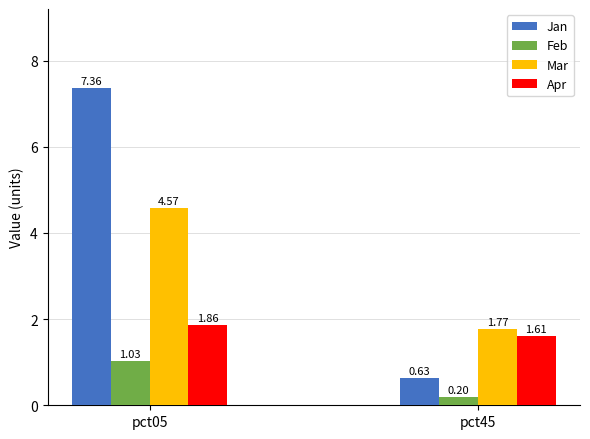

What is the value of the Feb bar at the 2nd from the left?

0.2